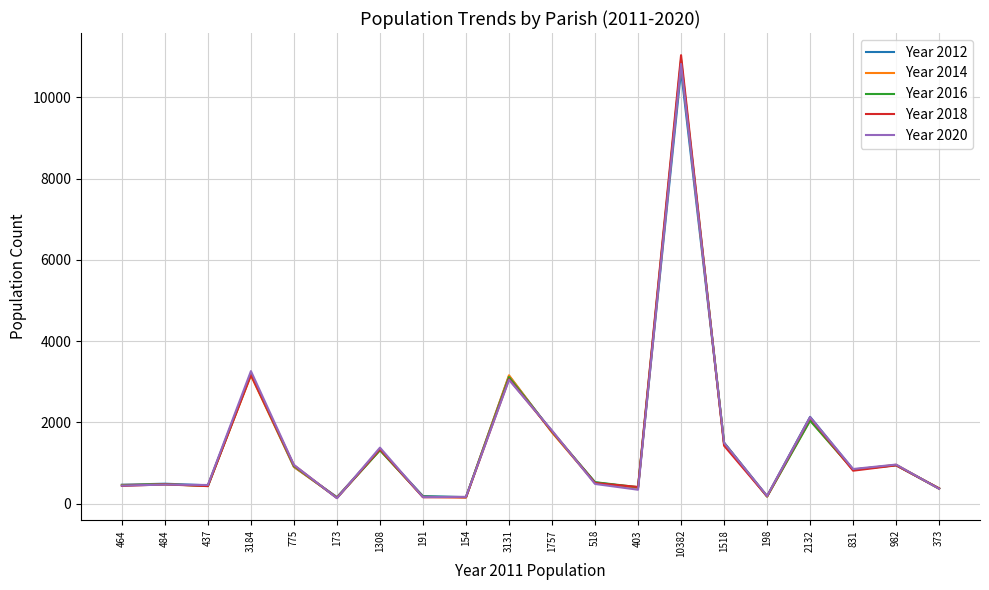

What is the minimum value shown in the chart?

133